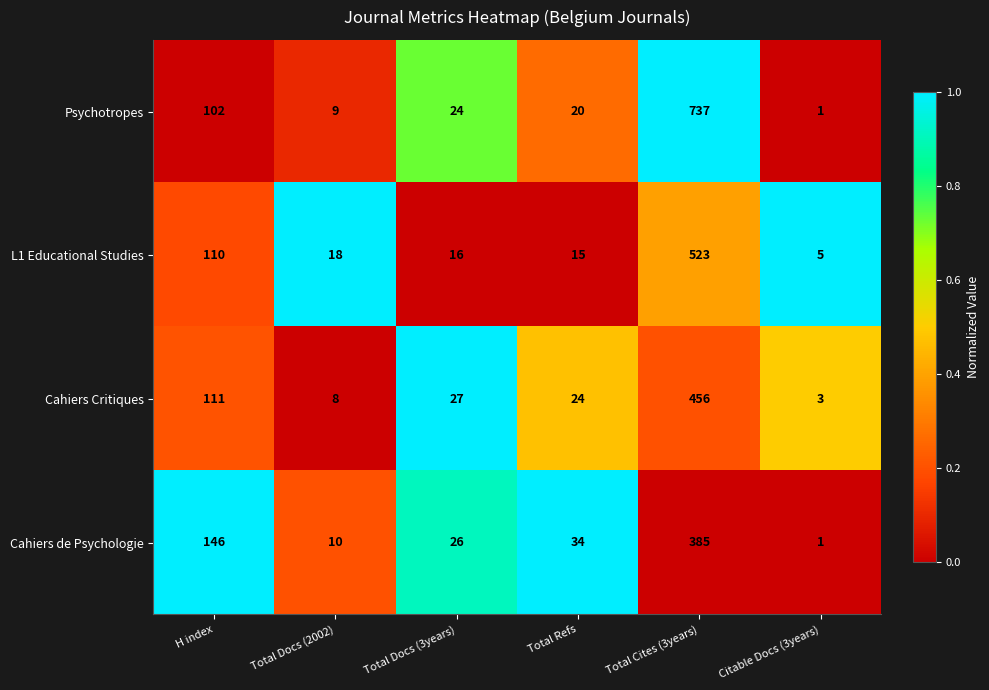

What is the maximum value for Cahiers de Psychologie?

385